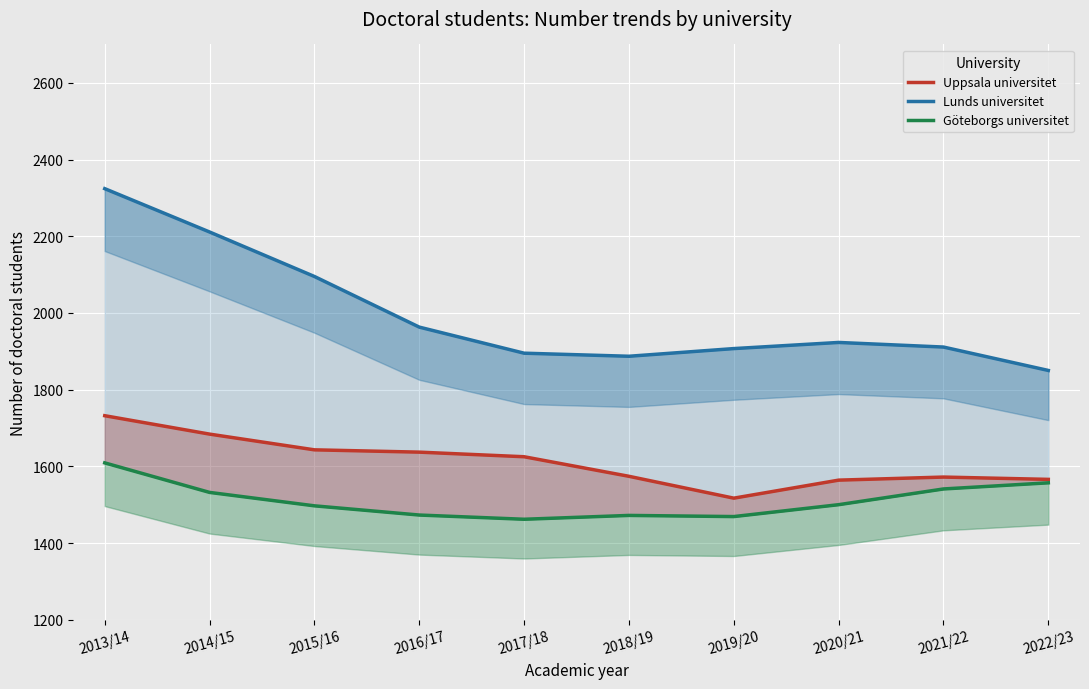

What is the sum of all Lunds universitet values?

19966